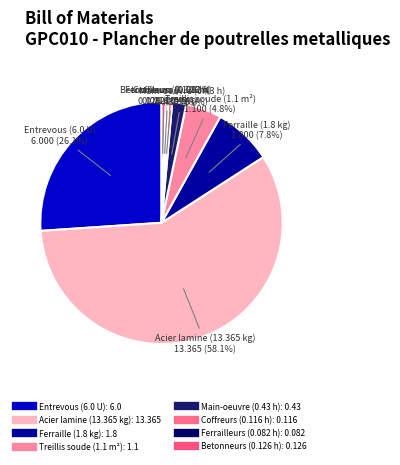

Count the number of slices in the pie.

8